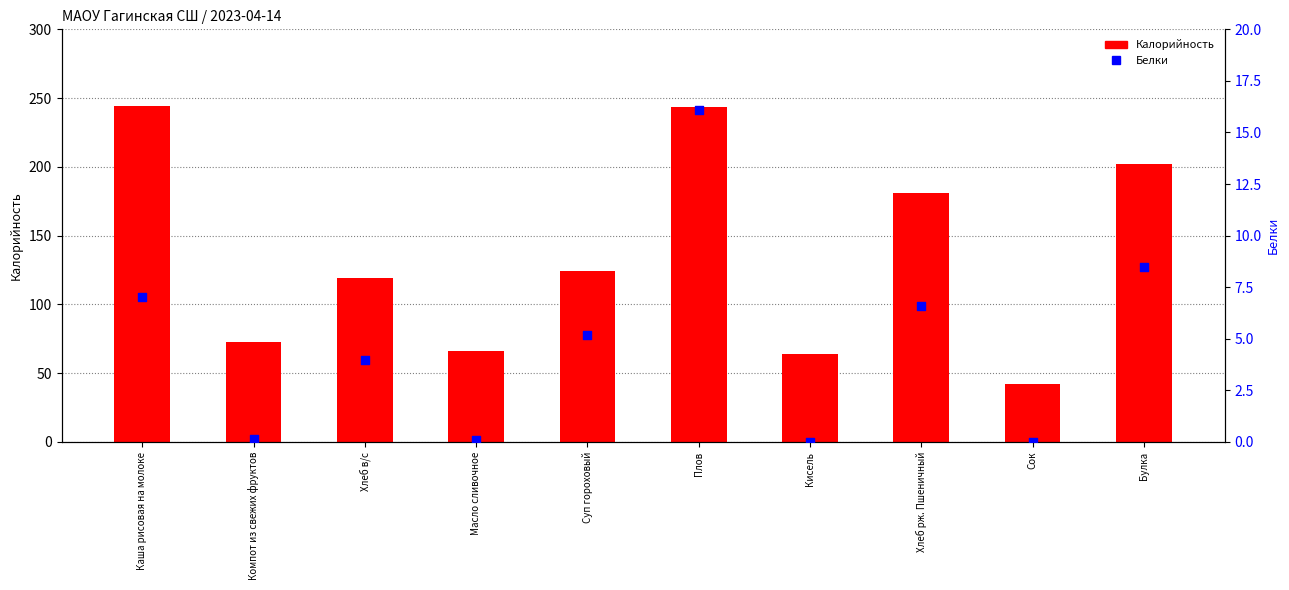

What are all the series names shown in the legend?

Калорийность, Белки